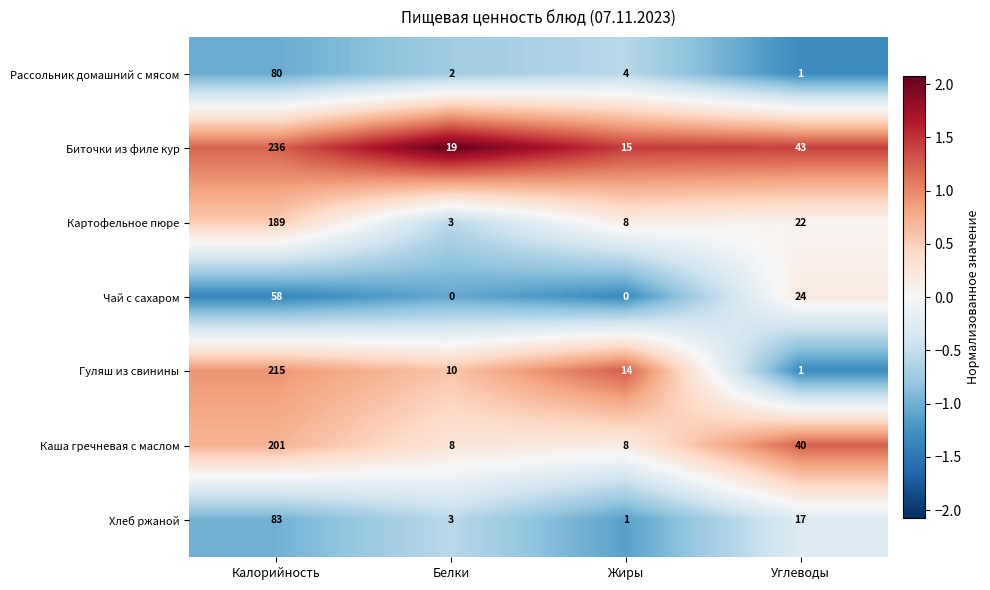

Which series has the largest total across all categories?

Биточки из филе кур